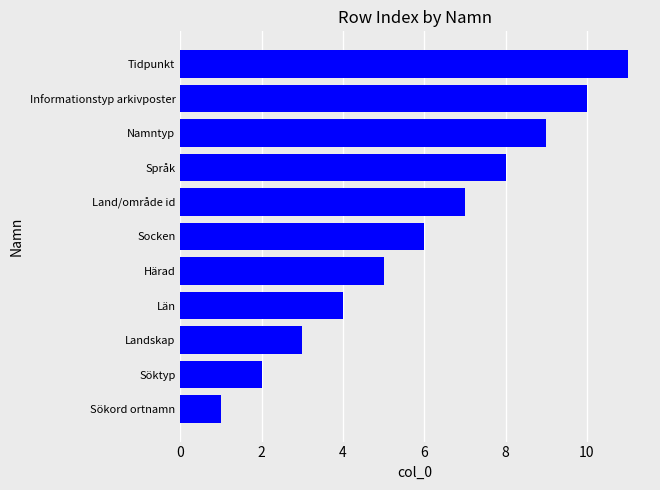

How many values are between 3 and 9?

7